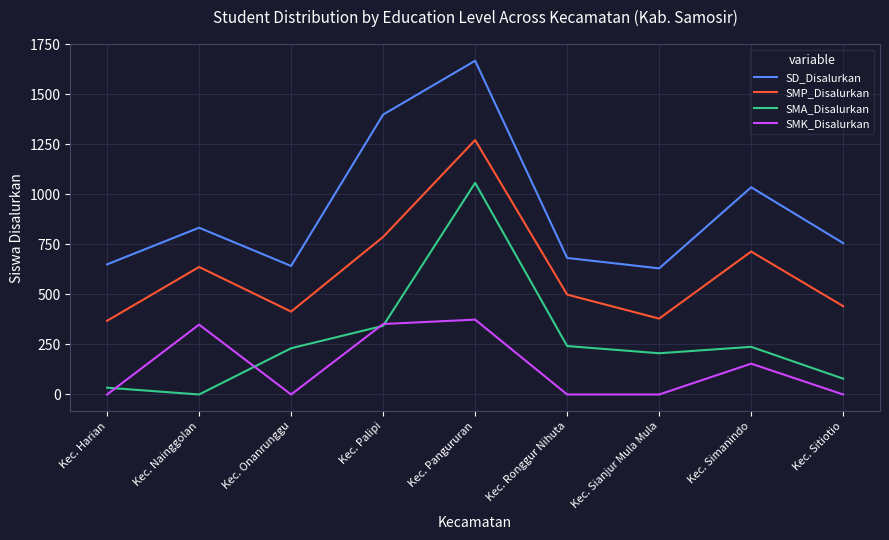

What is the spread (max minus min) of values at Kec. Simanindo?

881